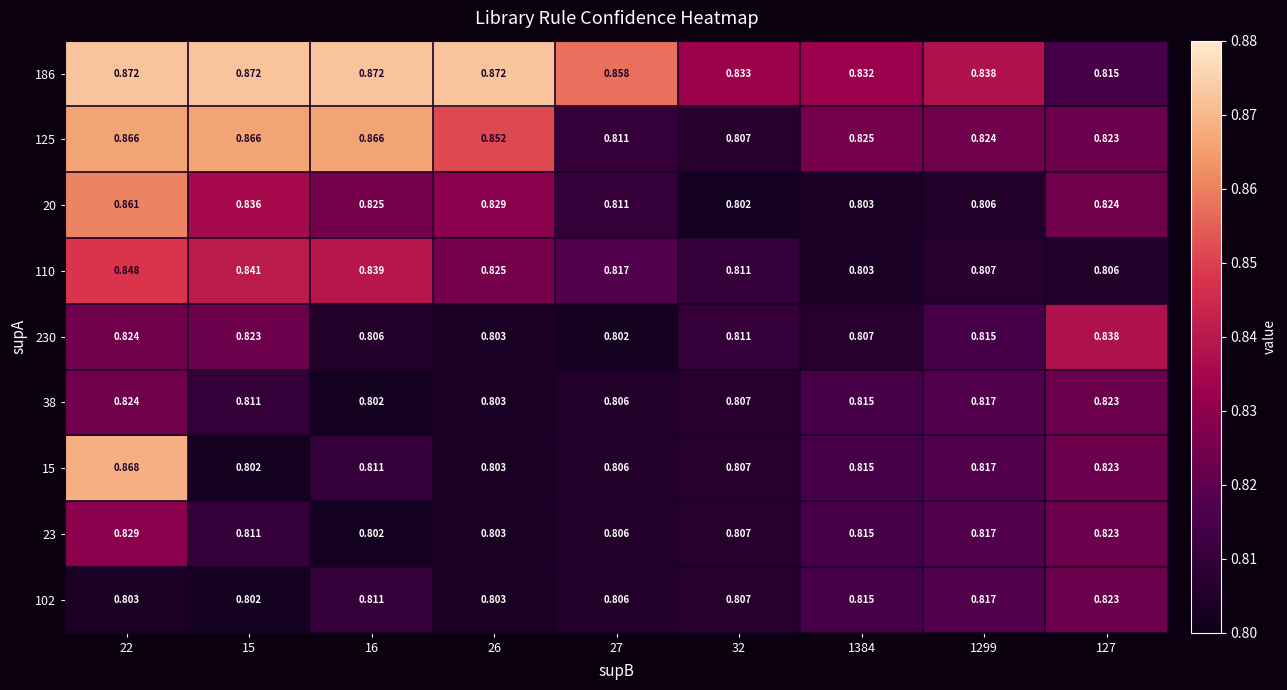

Count the number of categories in the chart.

9